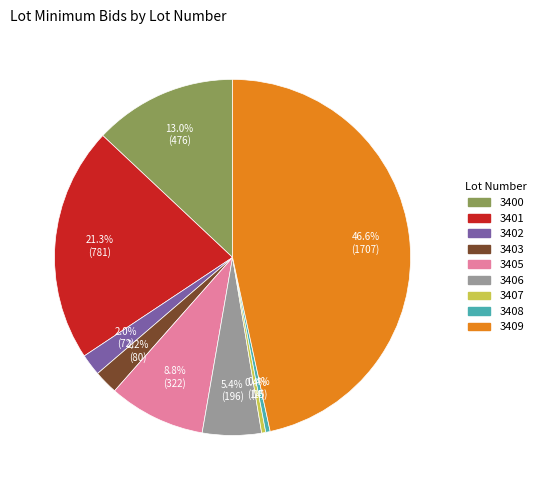

True or false: 3405 accounts for 9% of the total.

True